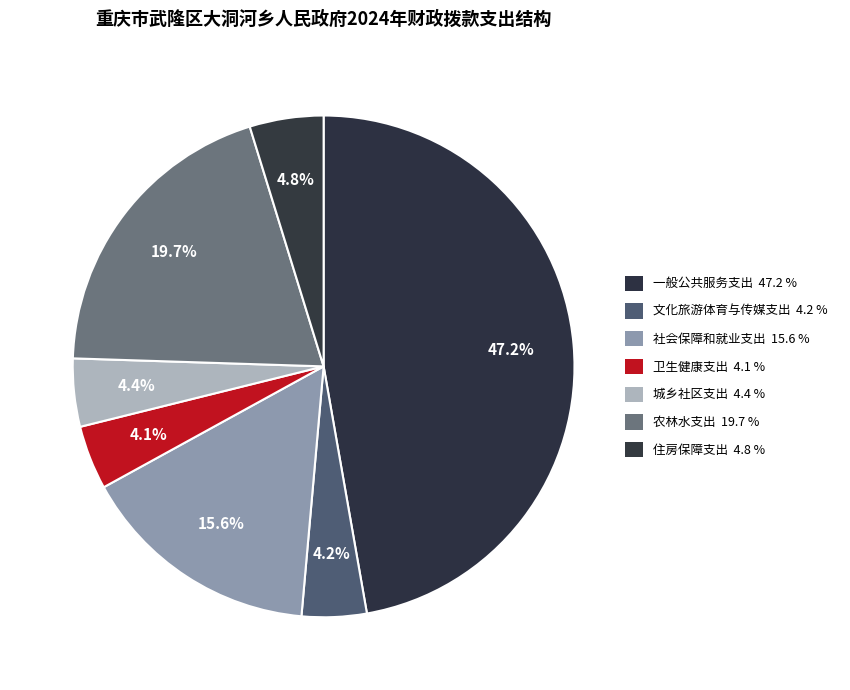

Combined, what portion of the pie is 文化旅游体育与传媒支出 and 住房保障支出?

8.9%